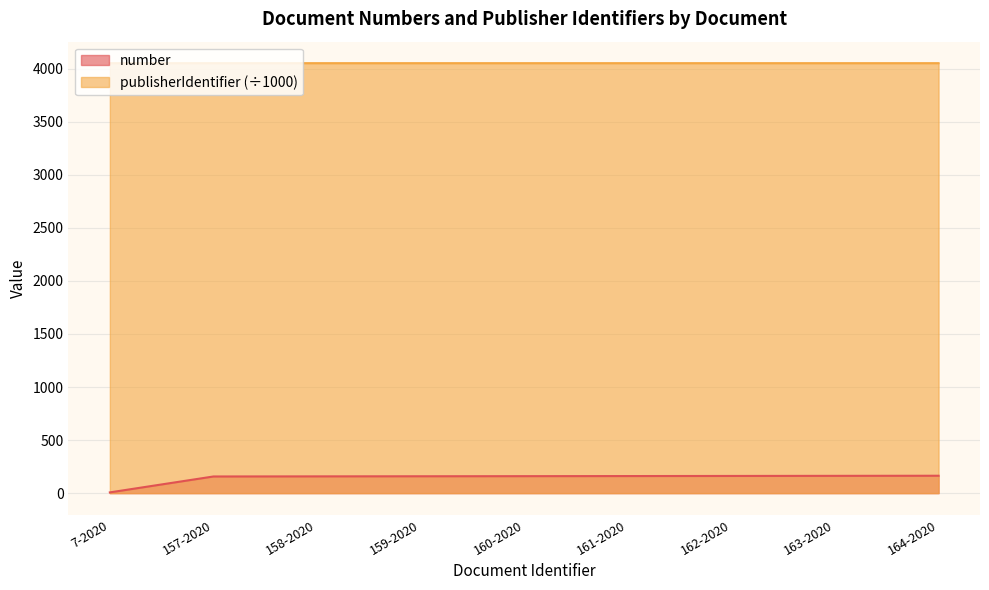

What is the sum of the publisherIdentifier values at 163-2020 and 159-2020?

8104.4